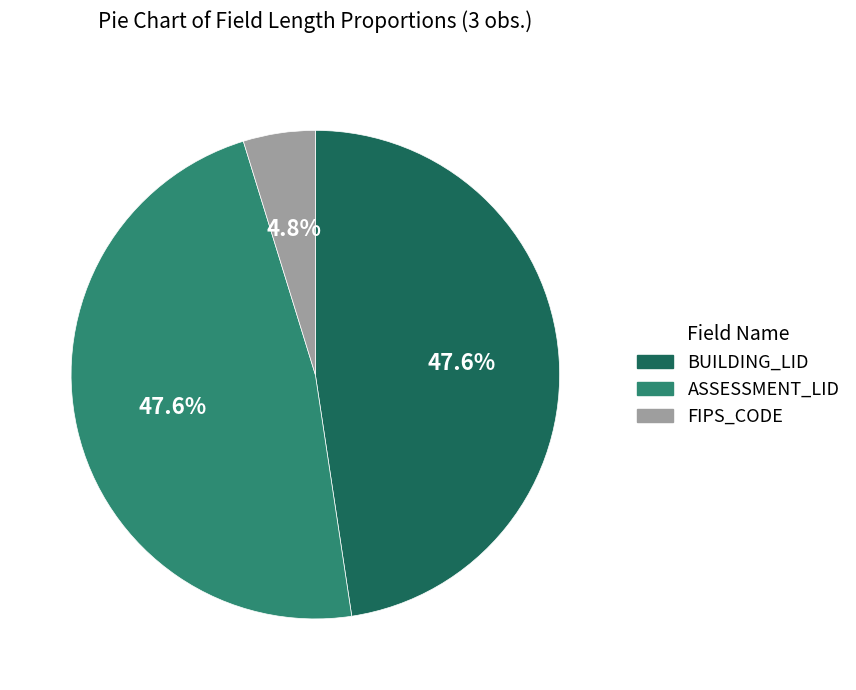

Does any single category account for the majority?

No